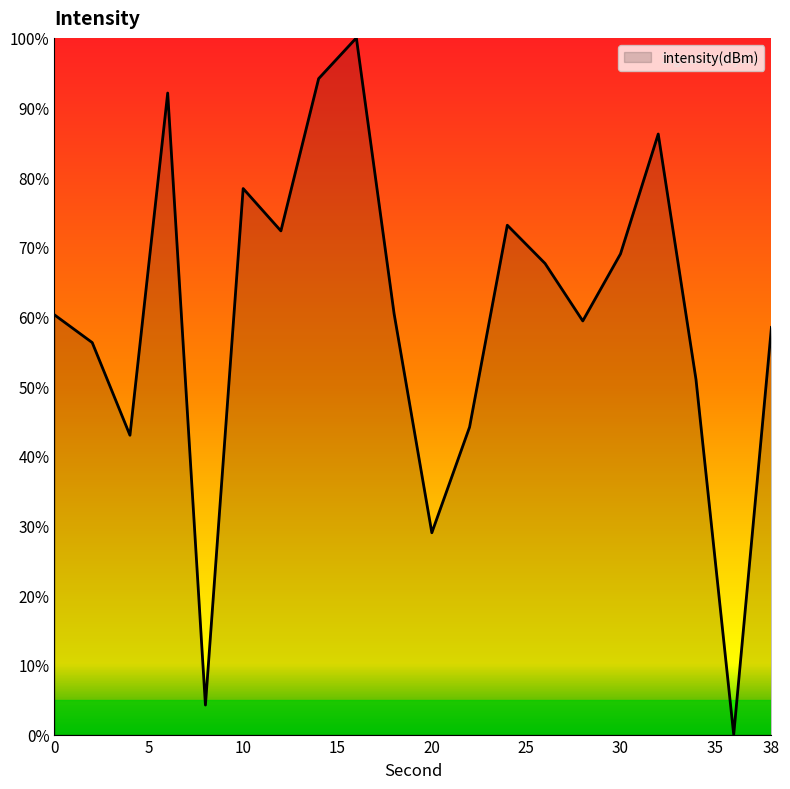

What is the maximum value shown in the chart?

100.0